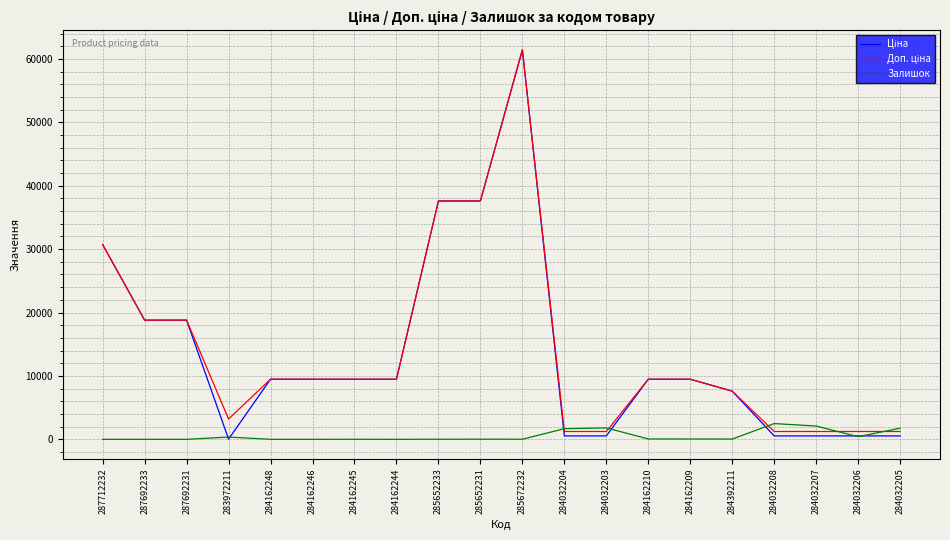

What is the difference between the highest and lowest values at 287712232?

30717.1